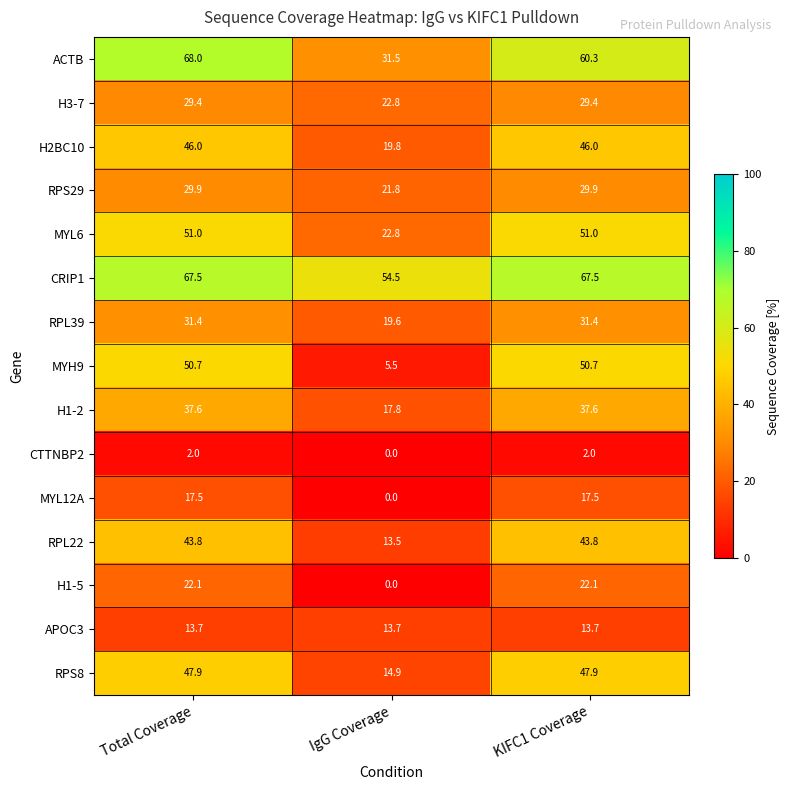

Count the number of data series in this chart.

15